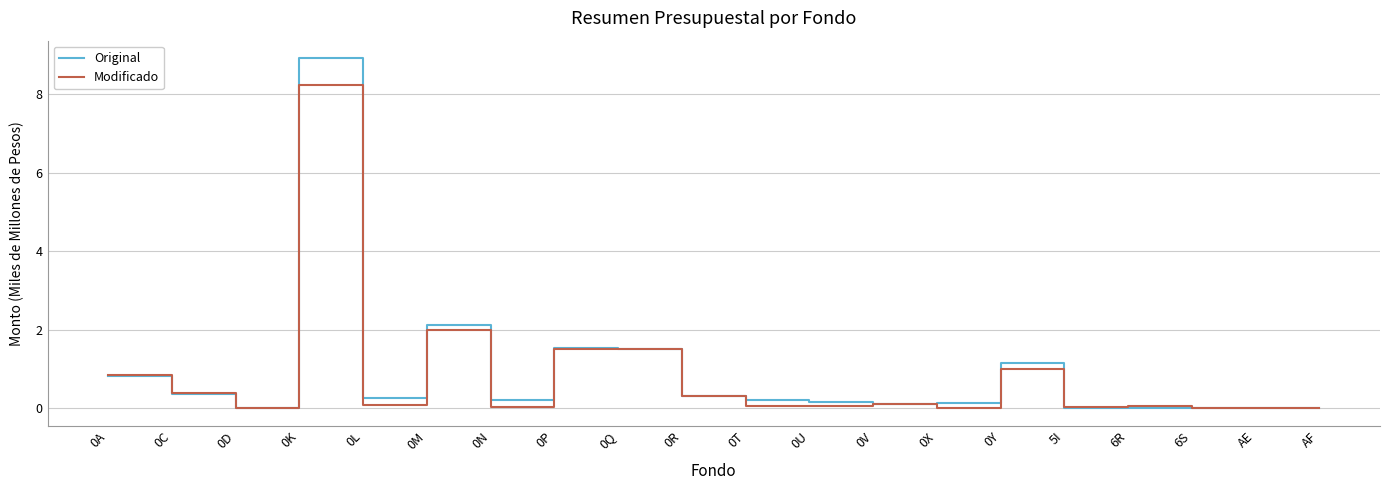

In Modificado, how many points are higher than both neighbors (excluding endpoints)?

7